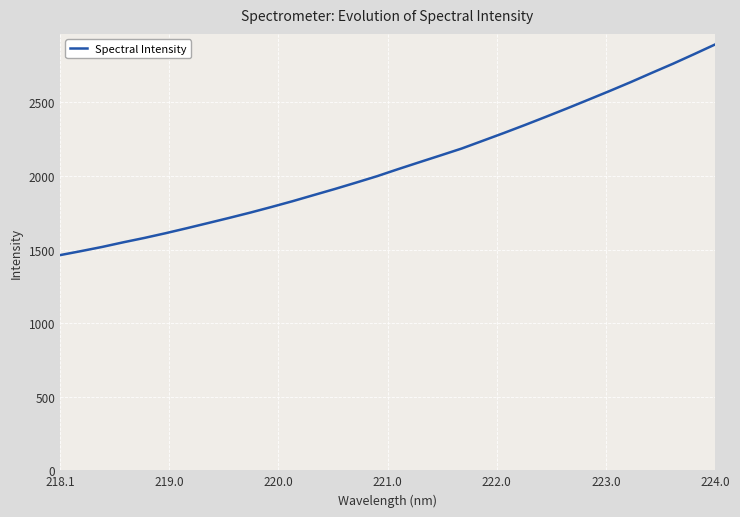

What is the maximum value shown in the chart?

2893.1